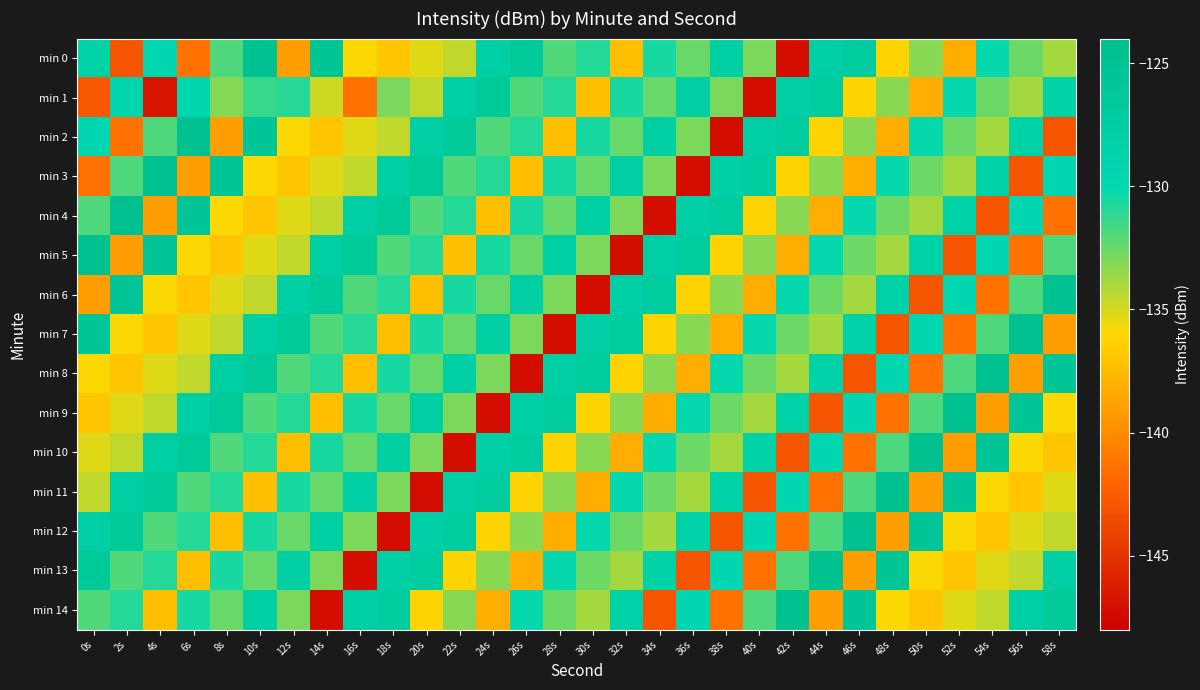

Rank the series at 14s from highest to lowest value.

min 0, min 6, min 12, min 5, min 10, min 8, min 7, min 11, min 13, min 4, min 1, min 3, min 2, min 9, min 14